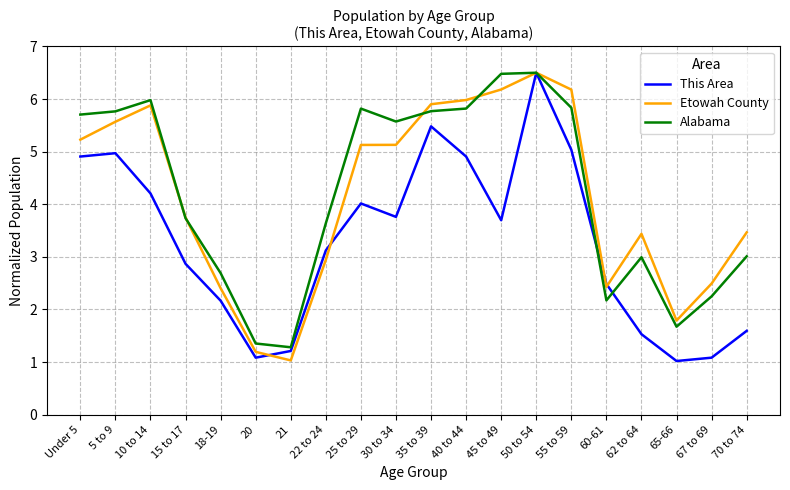

Which series ends up on top after the final intersection of This Area and Alabama?

Alabama